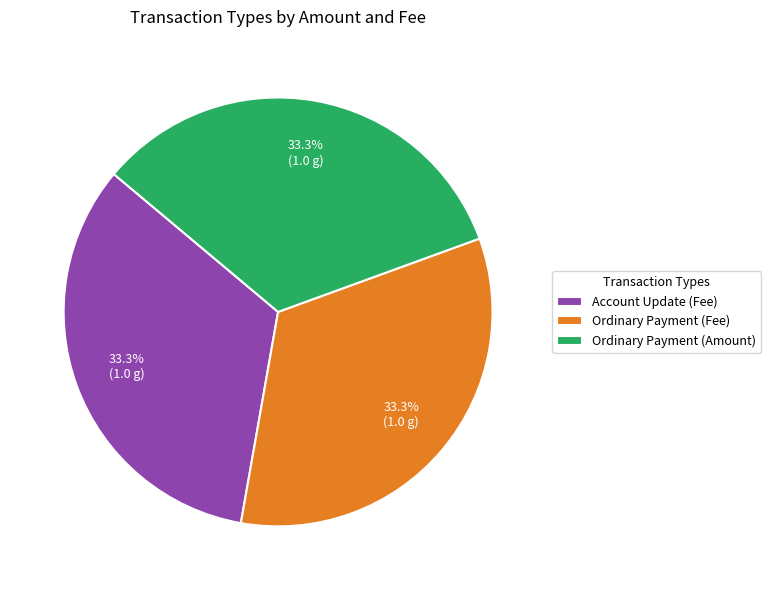

What is the total percentage of Ordinary Payment (Fee) and Account Update (Fee)?

66.7%